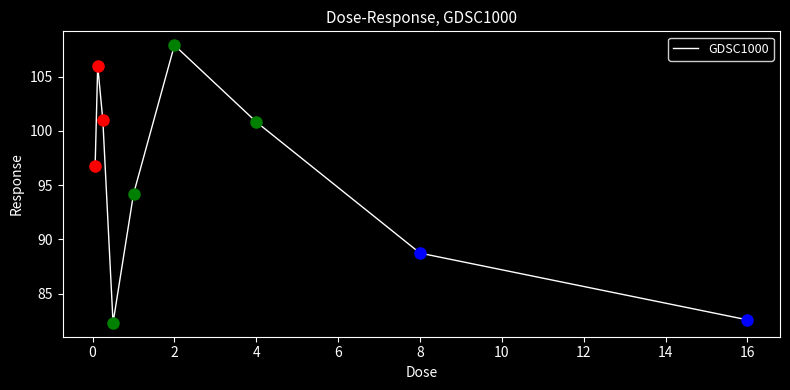

What is the smallest value displayed?

82.3